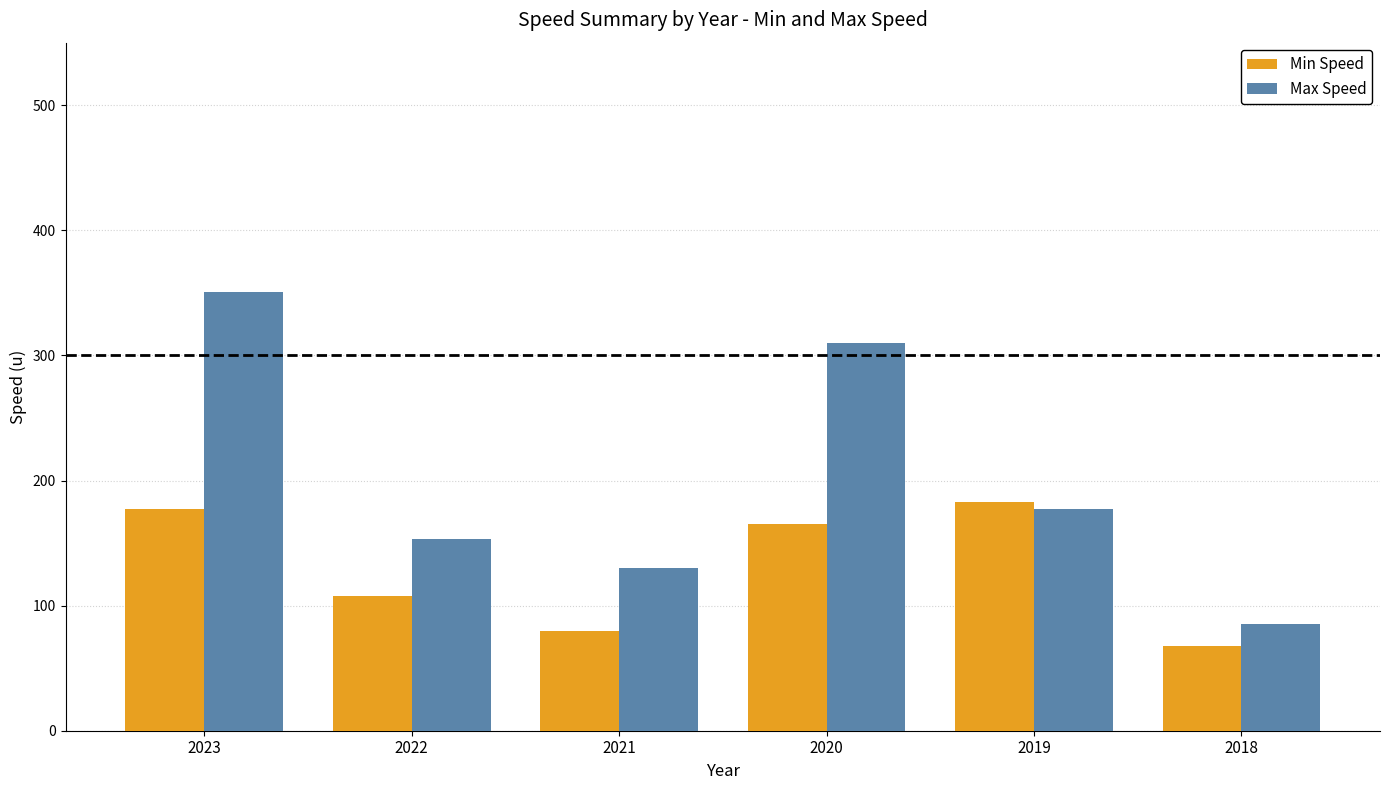

Reading left to right, what are all the values shown in this chart?

Min Speed: 177.5	107.5	79.5	165.0	183.1	67.5
Max Speed: 350.8	153.0	130.0	310.0	176.9	85.0